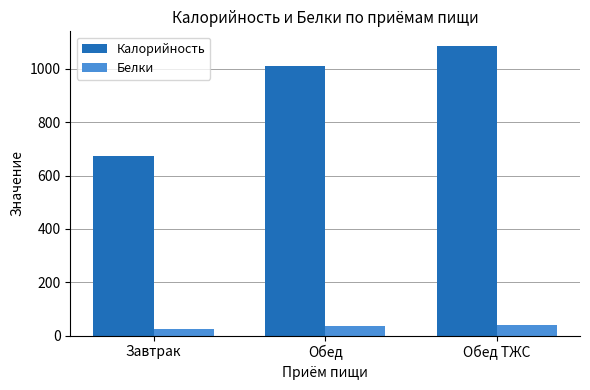

At how many categories does at least one series exceed 851?

2